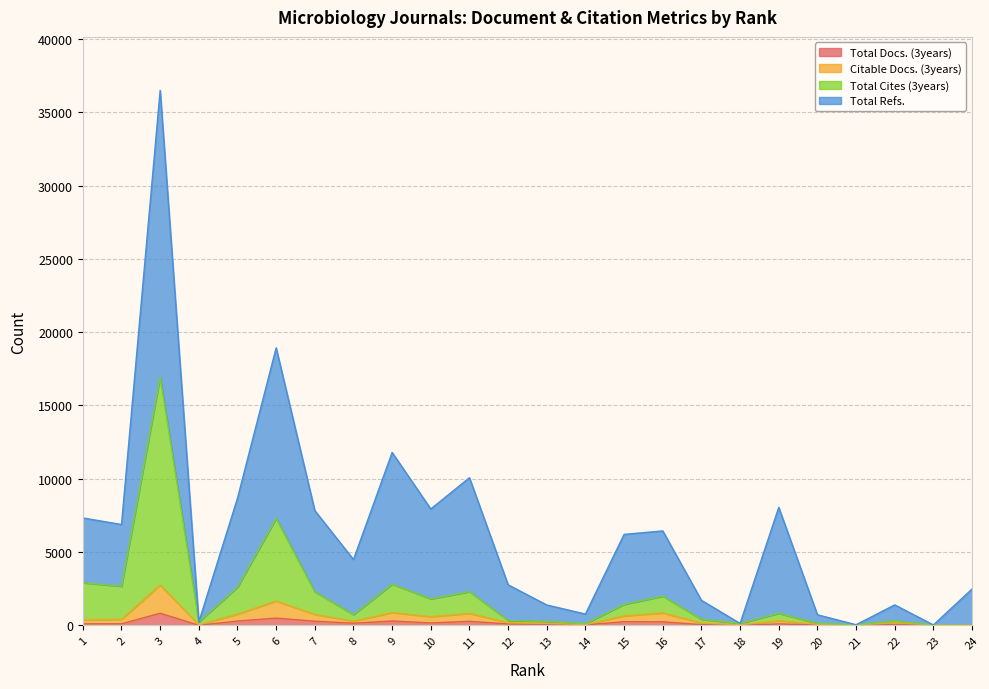

What is the value of the Total Refs. point at the 10th from the left?

7936